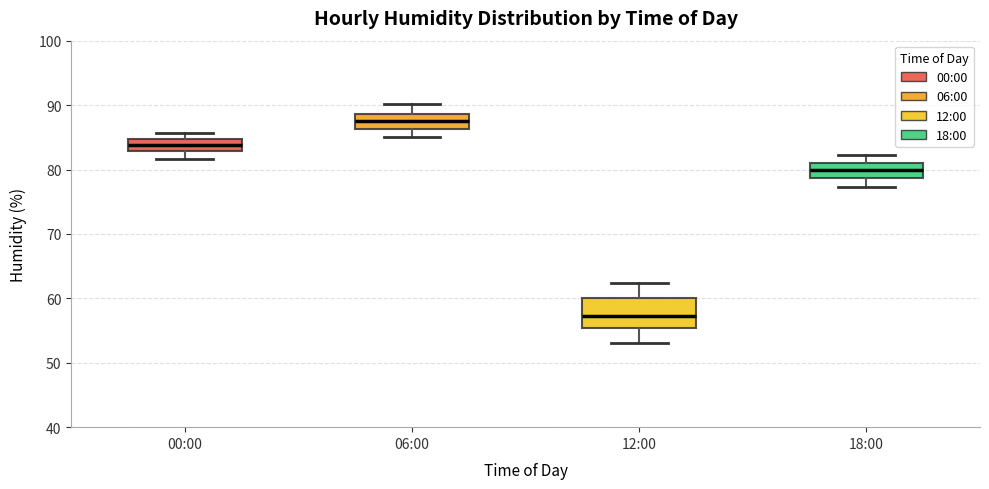

Which box's median line is the lowest?

12:00